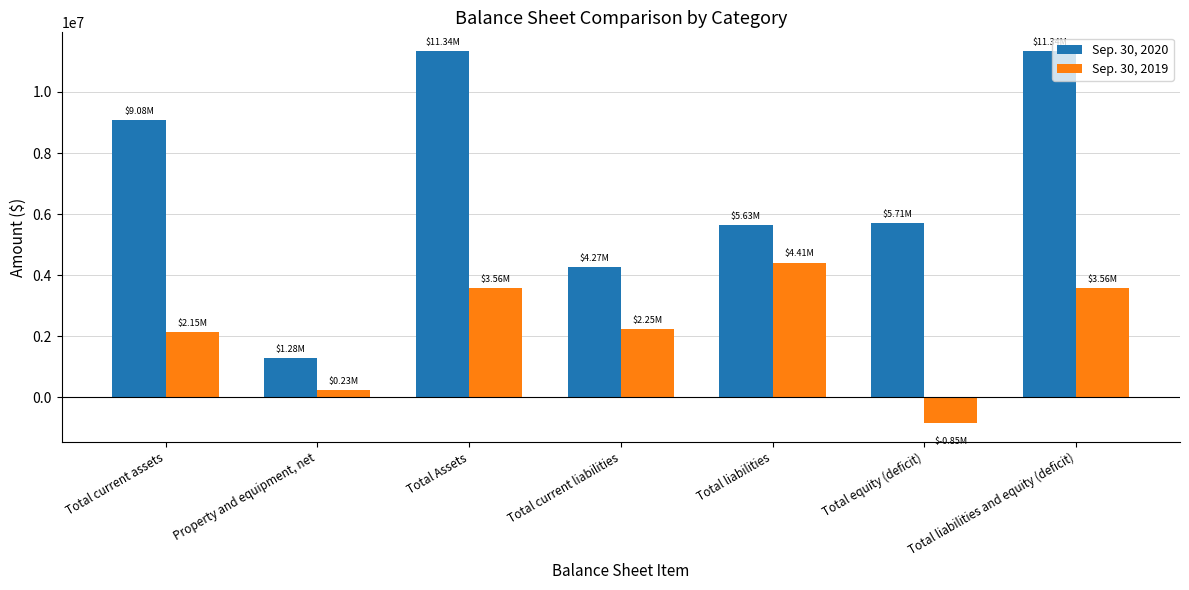

List the series in order of their overall mean, lowest first.

Sep. 30, 2019, Sep. 30, 2020